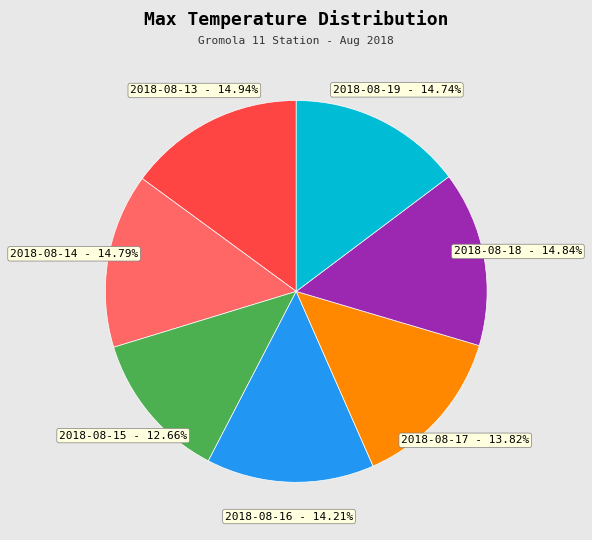

What percentage do 2018-08-17 and 2018-08-13 together represent?

28.8%